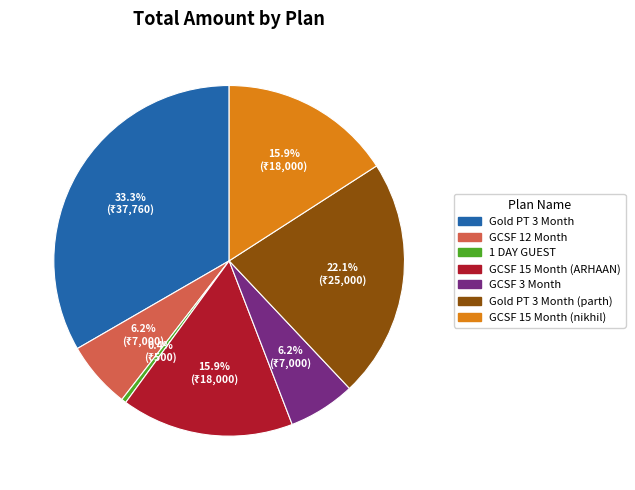

Is there a majority slice in this chart?

No